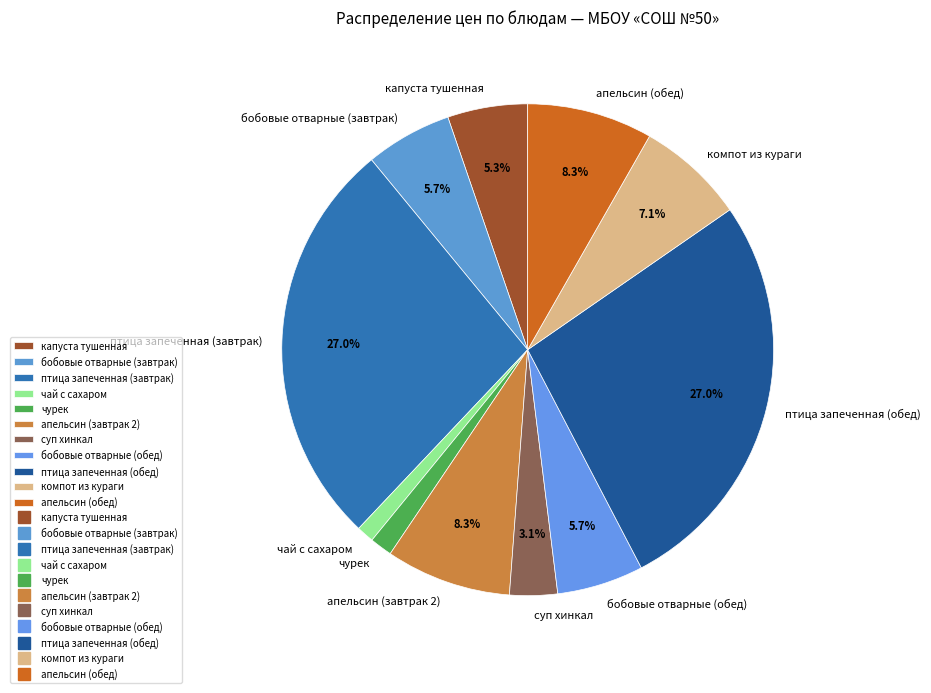

To the nearest percent, what is the difference between the капуста тушенная and суп хинкал slice percentages?

2%